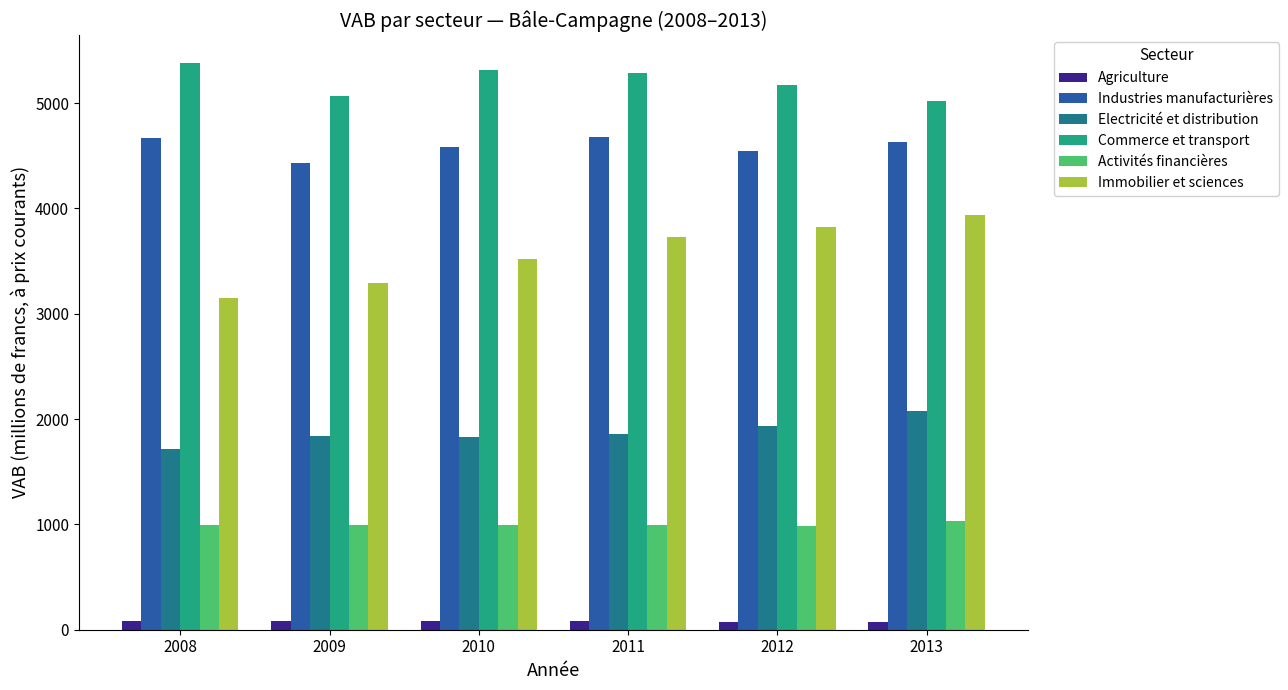

Which series changed the most between 2008 and 2012?

Immobilier et sciences